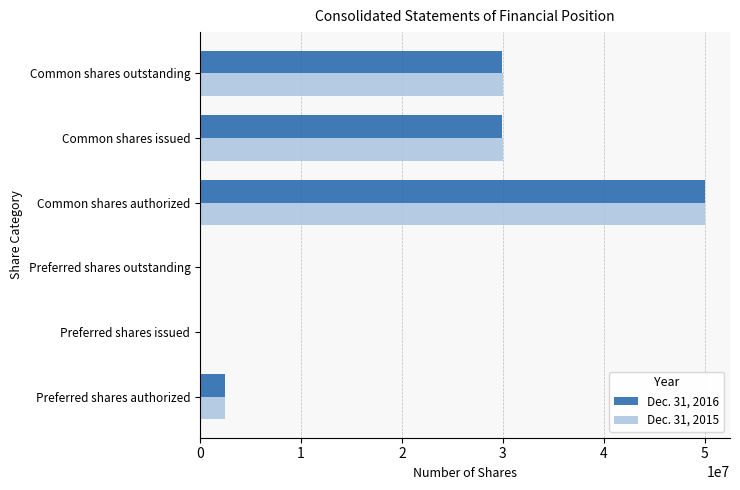

What is the maximum value shown in the chart?

50000000